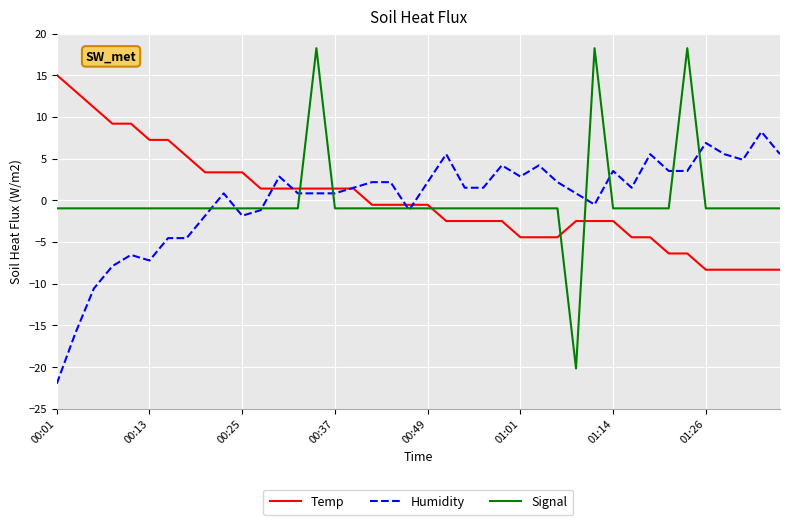

What is the highest value of the Temp series?

15.0